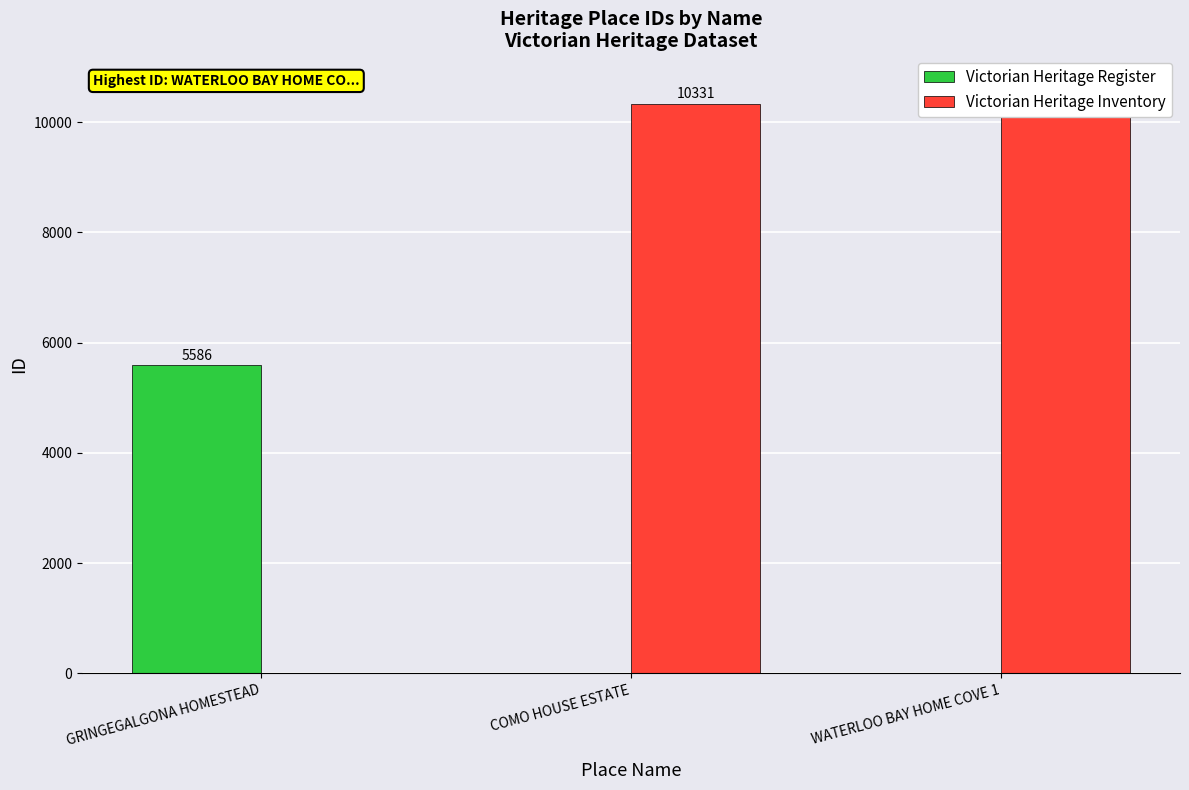

What is the difference between the Victorian Heritage Register values at GRINGEGALGONA HOMESTEAD and COMO HOUSE ESTATE?

5586